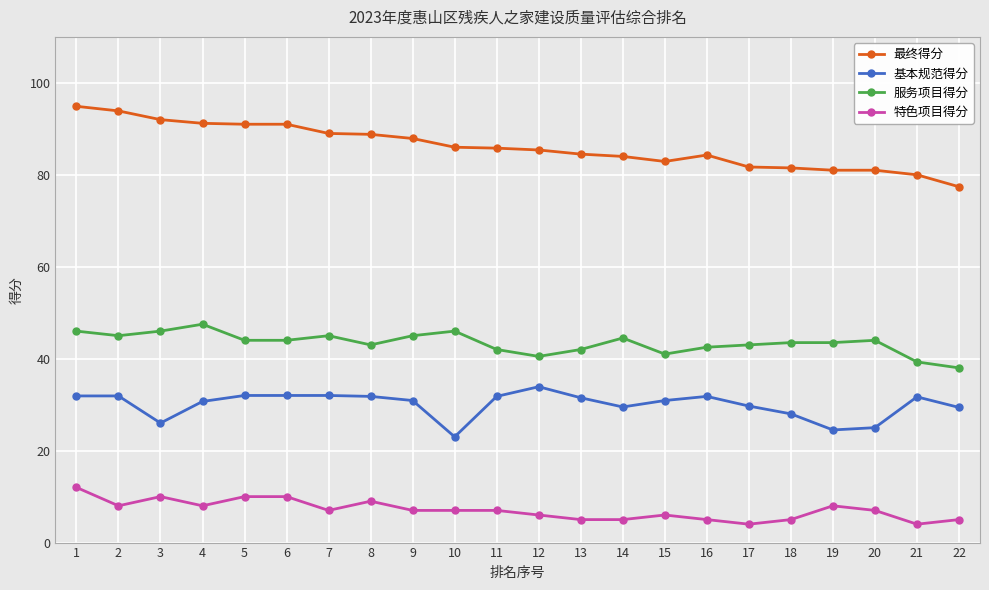

Which series changed the most between 4 and 11?

服务项目得分